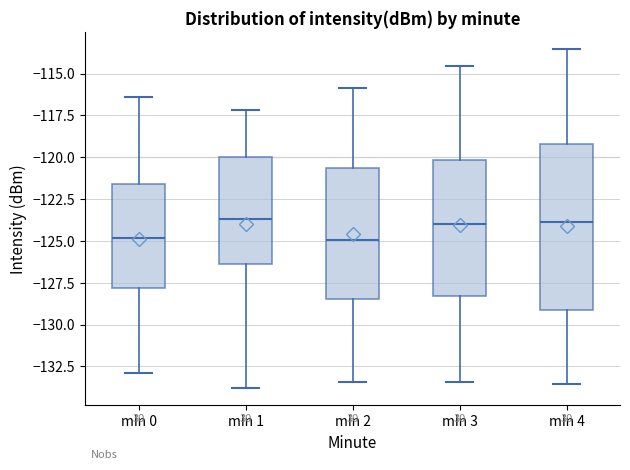

Reading left to right, read every box against the y-axis: the position of its median line, the range the box covers, and the ends of its whiskers. The values are not printed on the chart, so give them approximately, as read against the axis.

min 0: median -125.0, box -128.0 to -121.5, whiskers -133.0 to -116.5
min 1: median -123.5, box -126.5 to -120.0, whiskers -134.0 to -117.0
min 2: median -125.0, box -128.5 to -120.5, whiskers -133.5 to -116.0
min 3: median -124.0, box -128.5 to -120.0, whiskers -133.5 to -114.5
min 4: median -124.0, box -129.0 to -119.0, whiskers -133.5 to -113.5